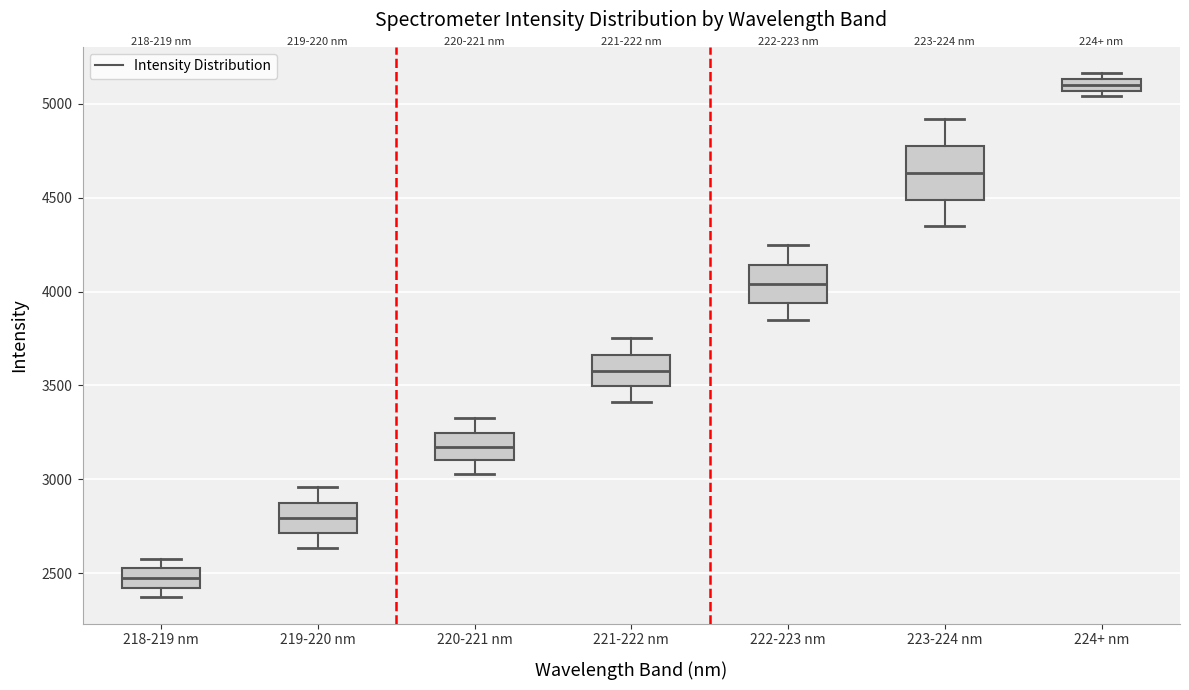

Where is the upper edge of the box for 224+ nm on the y-axis? The values are not printed on the chart, so give them approximately, as read against the axis.

5150